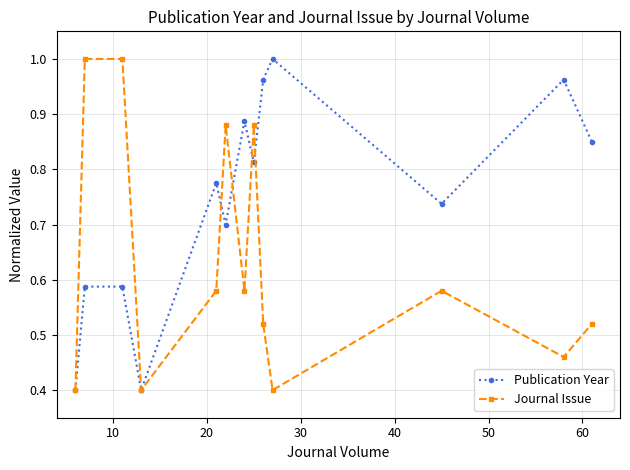

Which series has the largest total across all categories?

Publication Year